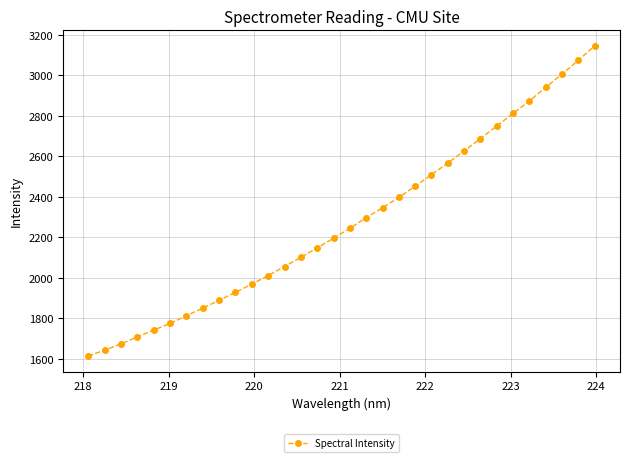

What is the value of the 11th point from the left?

1968.9